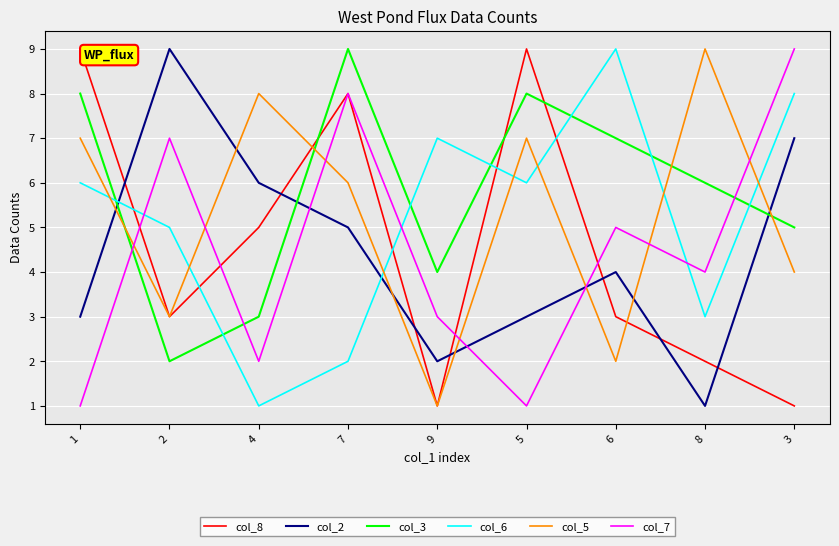

Which category has the lowest value in the col_6 series?

4